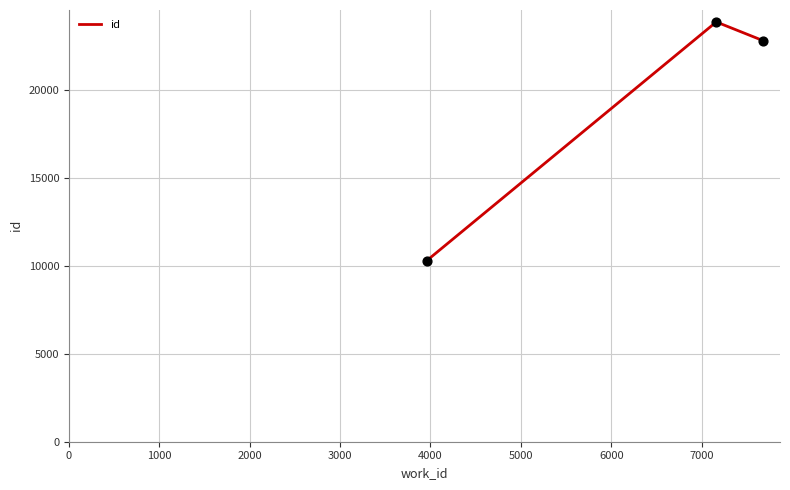

What is the difference between the maximum and minimum values?

13574